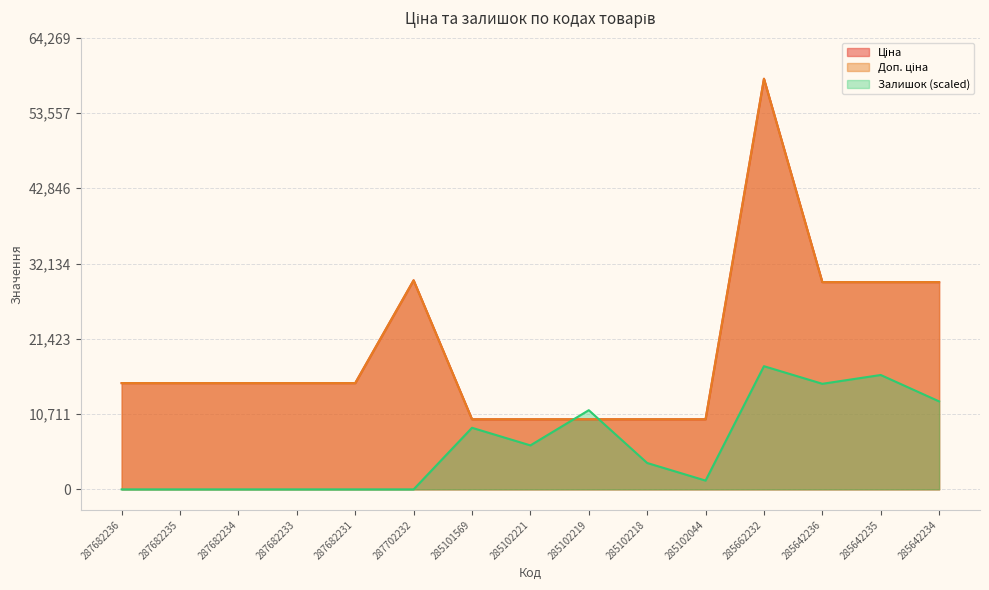

At which label does Ціна reach its peak?

285662232